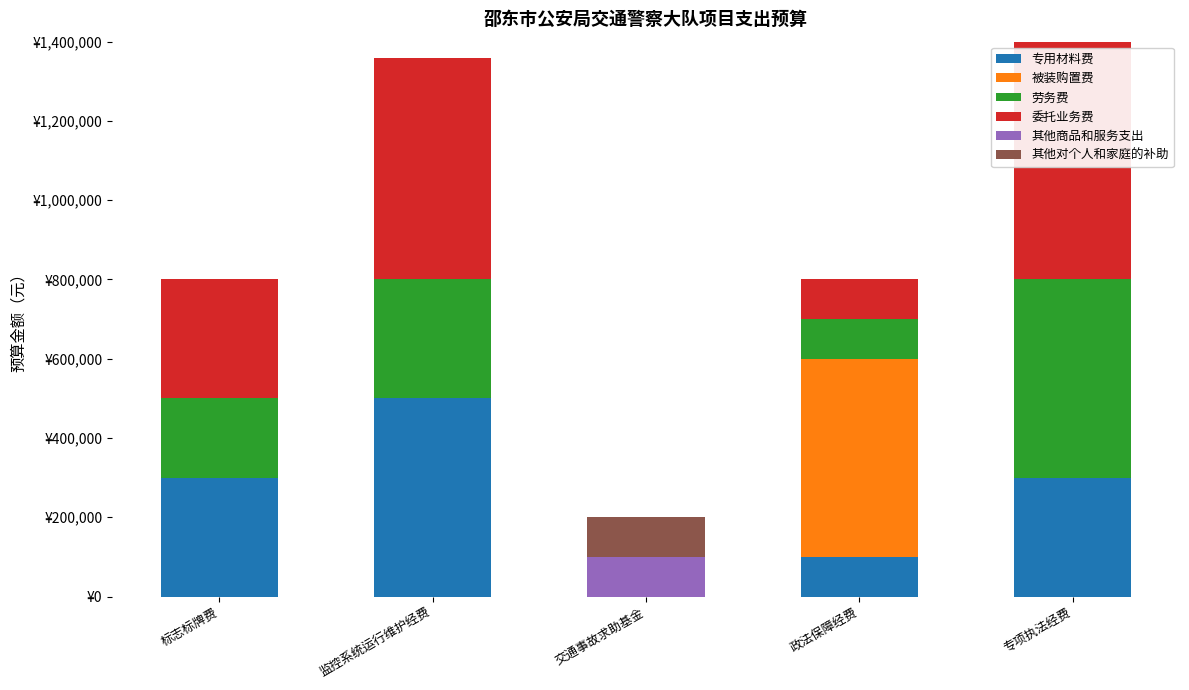

Does the chart contain stacked bars?

Yes